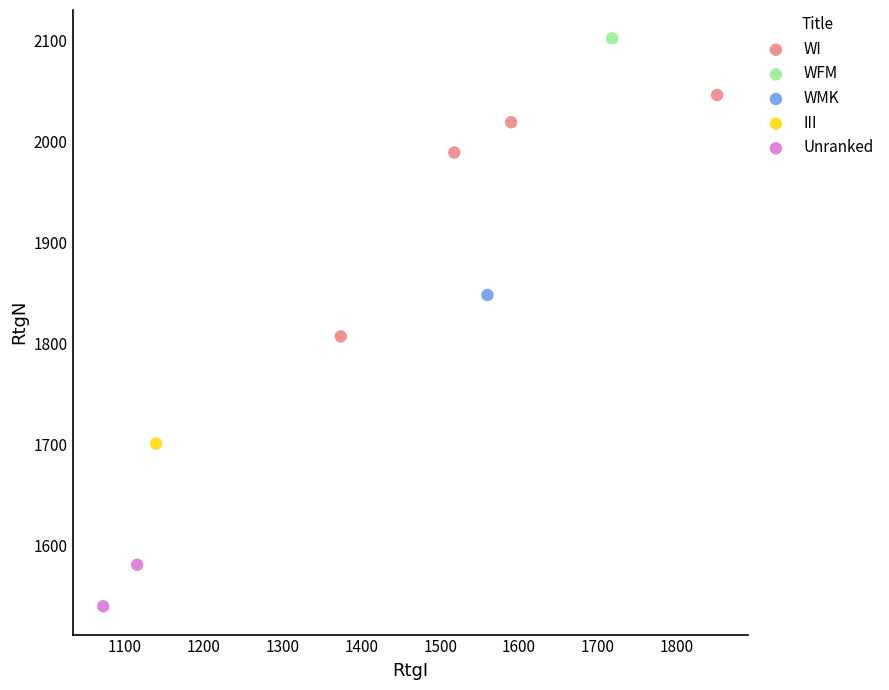

What are all the series names shown in the legend?

WI, WFM, WMK, III, Unranked